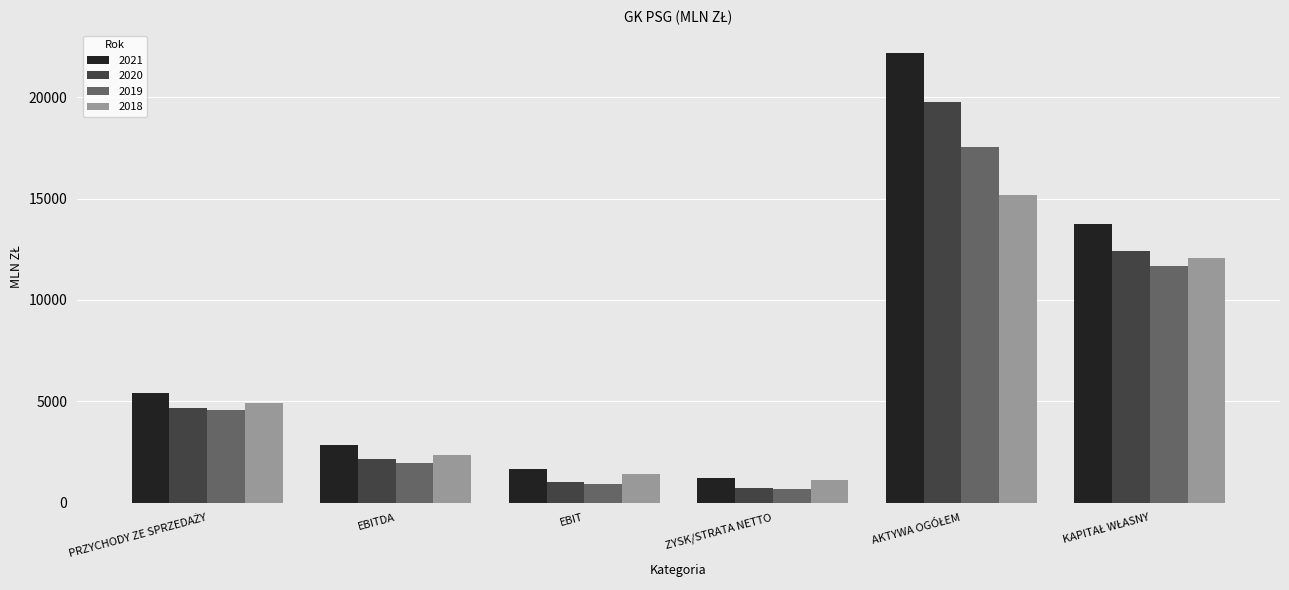

Which series has the largest range (max minus min)?

2021